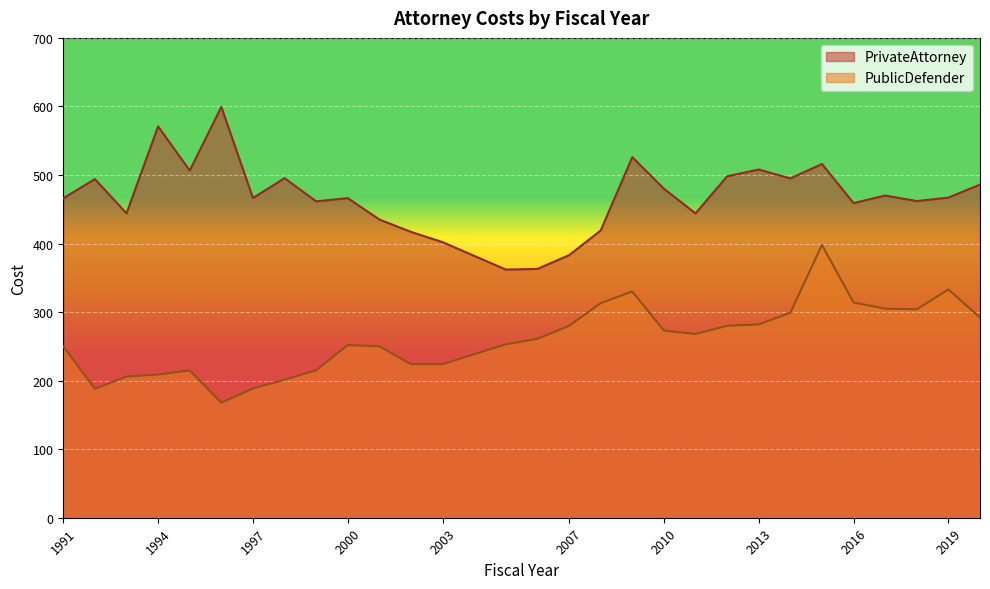

Reading left to right, transcribe all the data shown in this chart.

PrivateAttorney: 1991=466.0	1992=494.0	1993=444.0	1994=570.9	1995=506.4	1996=599.4	1997=466.4	1998=495.3	1999=461.5	2000=466.2	2001=435.0	2002=417.0	2003=402.0	2005=362.0	2006=363.0	2007=383.0	2008=419.0	2009=526.0	2010=480.0	2011=444.0	2012=498.0	2013=508.0	2014=495.0	2015=516.0	2016=459.0	2017=470.0	2018=462.0	2019=467.0	2020=486.0
PublicDefender: 1991=250.0	1992=188.0	1993=206.0	1994=208.9	1995=214.9	1996=167.7	1997=188.6	1998=201.3	1999=215.2	2000=251.9	2001=250.0	2002=224.0	2003=224.0	2005=253.0	2006=261.0	2007=280.0	2008=313.0	2009=330.0	2010=273.0	2011=268.0	2012=280.0	2013=282.0	2014=299.0	2015=398.0	2016=314.0	2017=305.0	2018=304.0	2019=333.0	2020=292.0